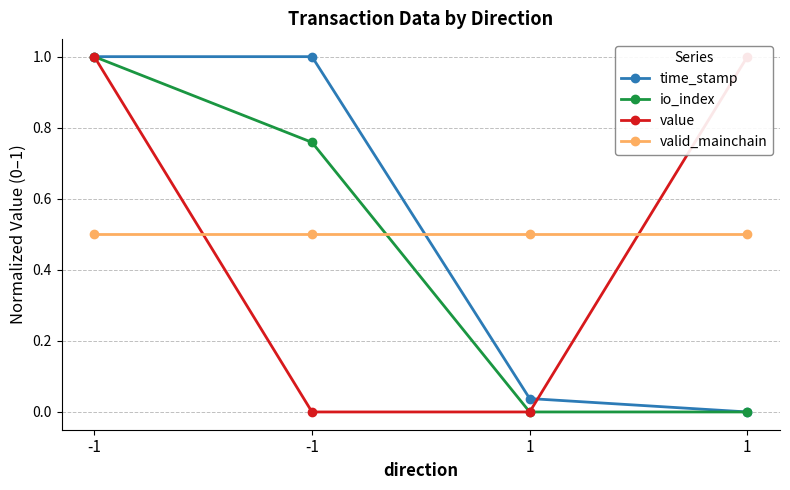

True or false: valid_mainchain has a value of 0.3 at 1.

False